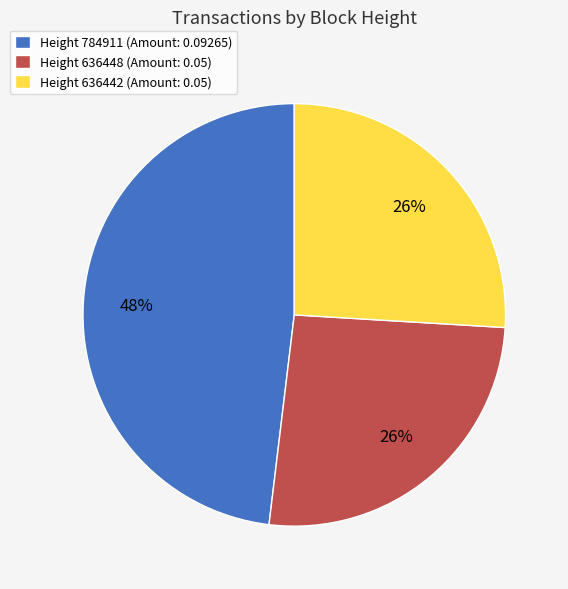

Is there a majority slice in this chart?

No